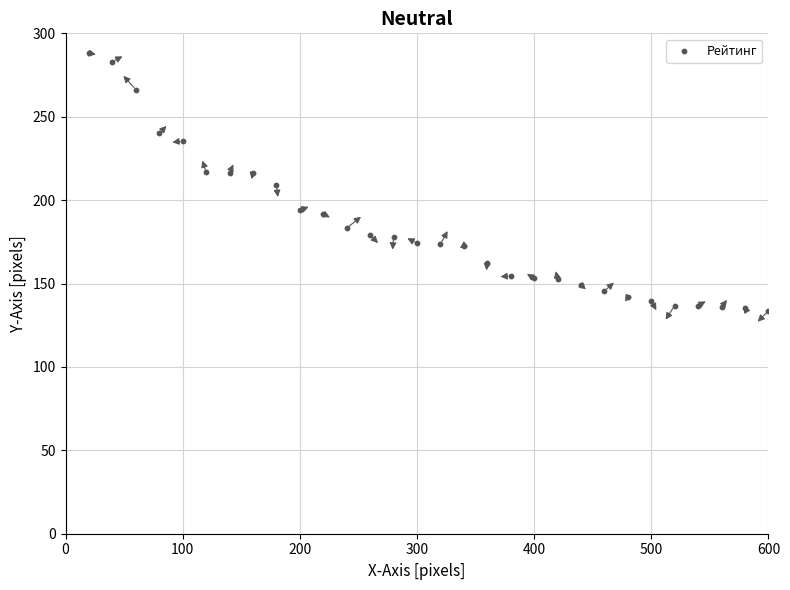

What is the range of X values (max minus min)?

580.0